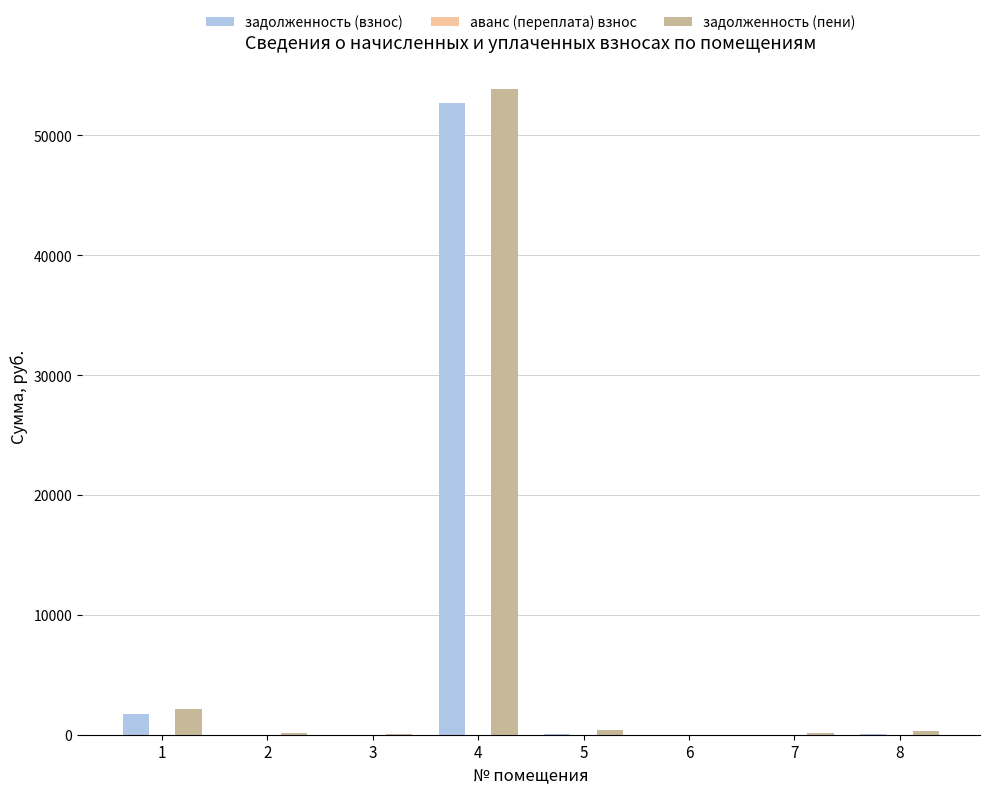

Which series has the widest spread of values?

задолженность (пени)